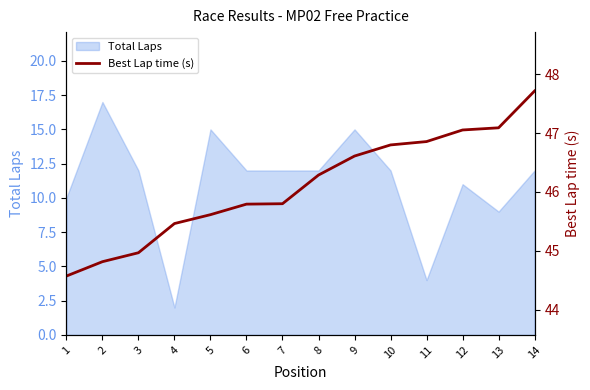

The Total Laps series shows 4 at 11. True or false?

True